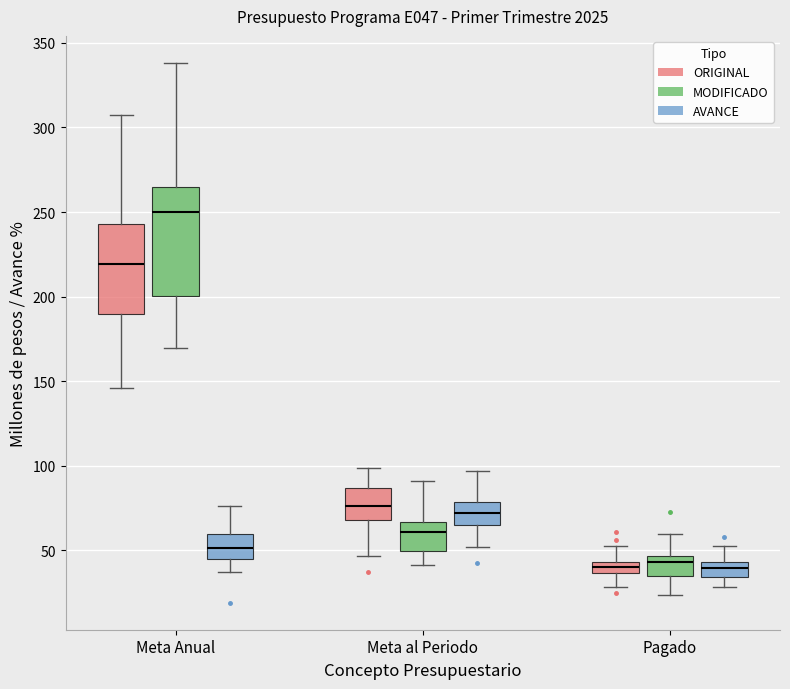

Where does the lower whisker of the box for Meta Anual (AVANCE) end on the y-axis? The values are not printed on the chart, so give them approximately, as read against the axis.

35